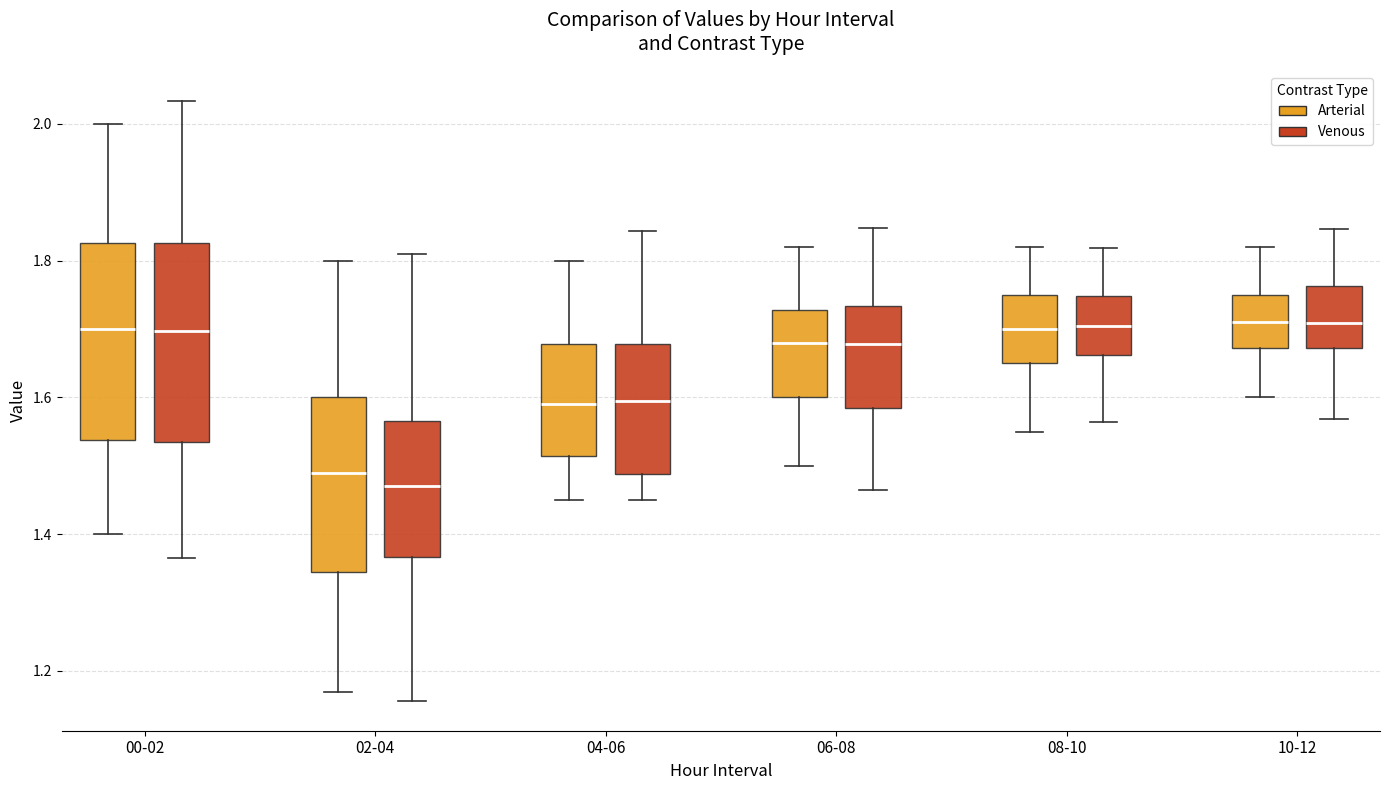

Reading left to right, transcribe this box plot: for each box, give where its median line is, the range the box spans, and where its two whiskers end, as read against the y-axis. The values are not printed on the chart, so give them approximately, as read against the axis.

00-02 (Arterial): median 1.70, box 1.54 to 1.82, whiskers 1.40 to 2.00
00-02 (Venous): median 1.70, box 1.54 to 1.82, whiskers 1.36 to 2.04
02-04 (Arterial): median 1.50, box 1.34 to 1.60, whiskers 1.18 to 1.80
02-04 (Venous): median 1.48, box 1.36 to 1.56, whiskers 1.16 to 1.80
04-06 (Arterial): median 1.60, box 1.52 to 1.68, whiskers 1.46 to 1.80
04-06 (Venous): median 1.60, box 1.48 to 1.68, whiskers 1.44 to 1.84
06-08 (Arterial): median 1.68, box 1.60 to 1.72, whiskers 1.50 to 1.82
06-08 (Venous): median 1.68, box 1.58 to 1.74, whiskers 1.46 to 1.84
08-10 (Arterial): median 1.70, box 1.66 to 1.76, whiskers 1.56 to 1.82
08-10 (Venous): median 1.70, box 1.66 to 1.74, whiskers 1.56 to 1.82
10-12 (Arterial): median 1.72, box 1.68 to 1.76, whiskers 1.60 to 1.82
10-12 (Venous): median 1.70, box 1.68 to 1.76, whiskers 1.56 to 1.84